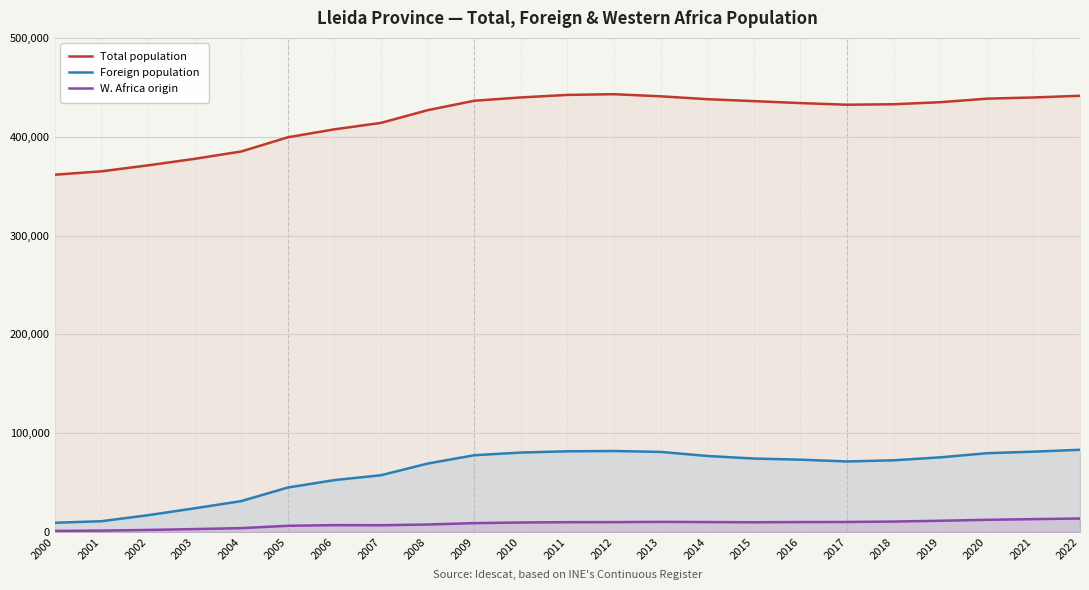

Rank the series at 2016 from lowest to highest value.

W. Africa origin, Foreign population, Total population